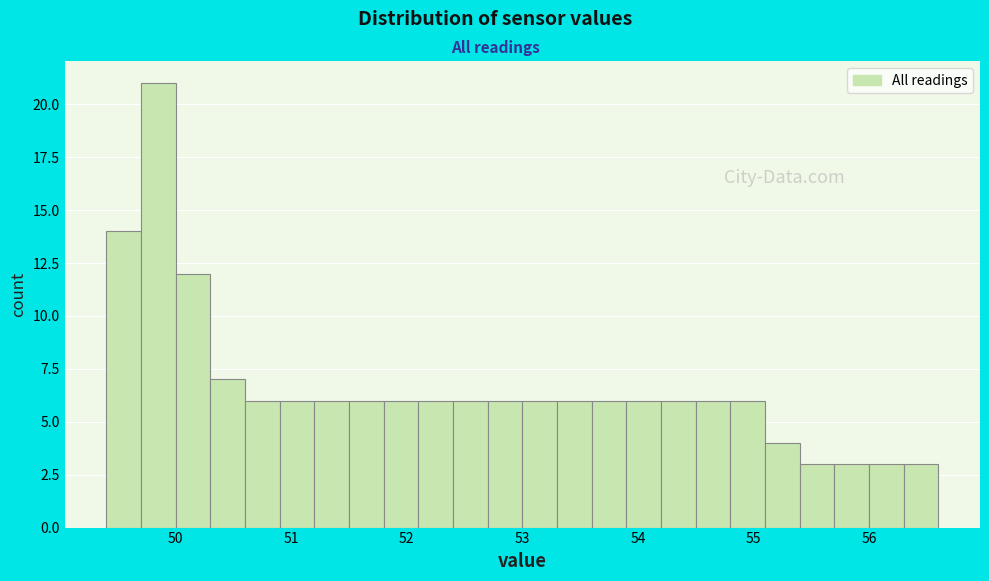

Read against the x-axis, roughly where is the centre of the tallest bar?

49.9